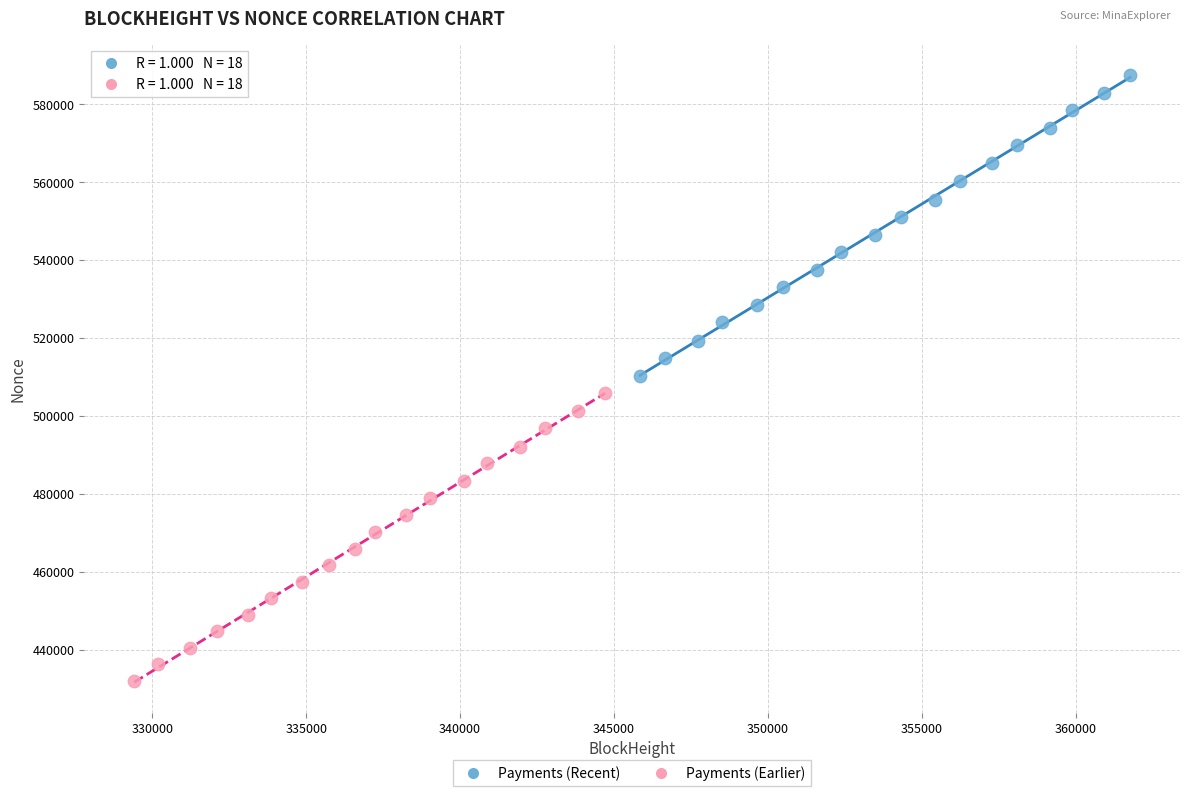

What are all the series names shown in the legend?

Payments (Recent), Payments (Earlier)